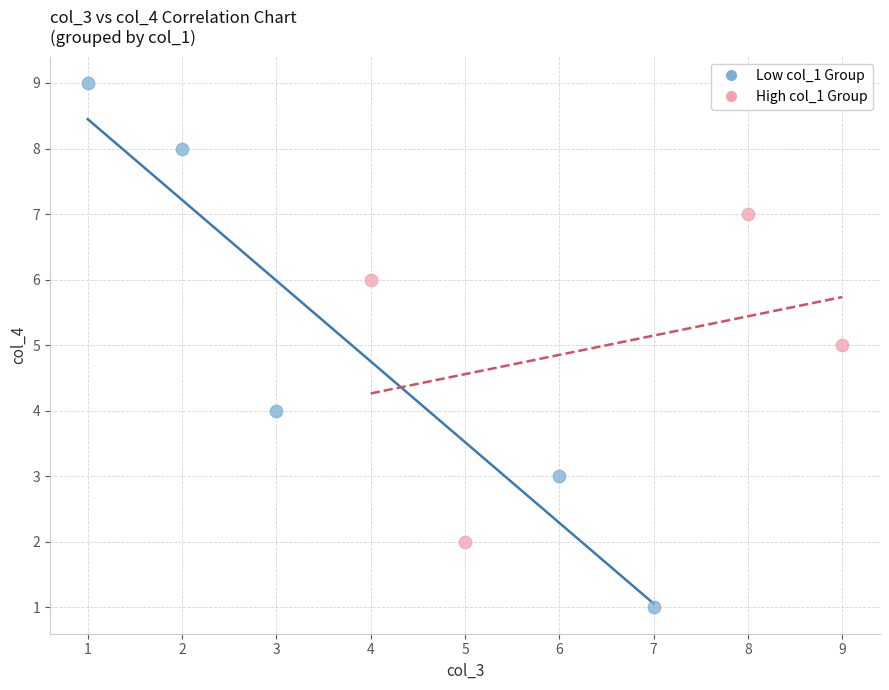

Which series contains the lowest Y value?

Low col_1 Group